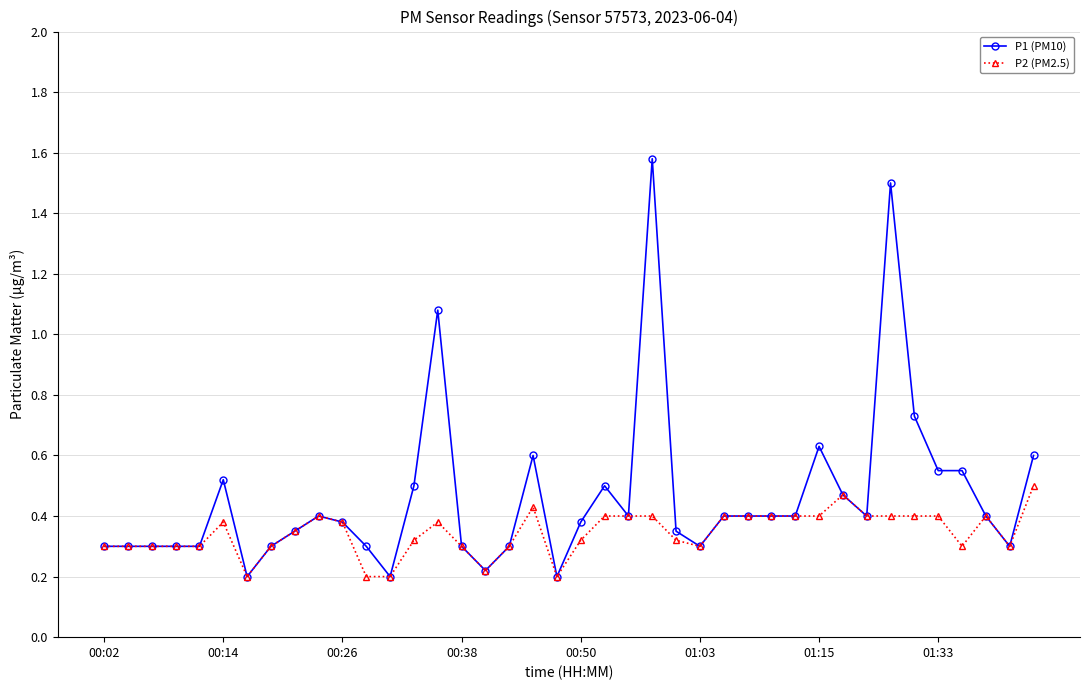

At how many categories does at least one series exceed 1?

3